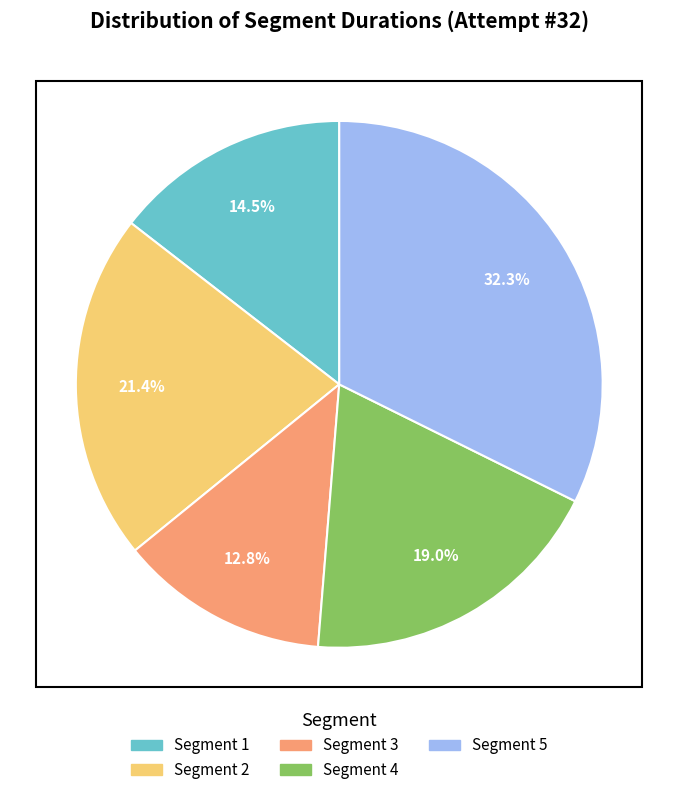

Is there any slice that represents more than half of the pie?

No